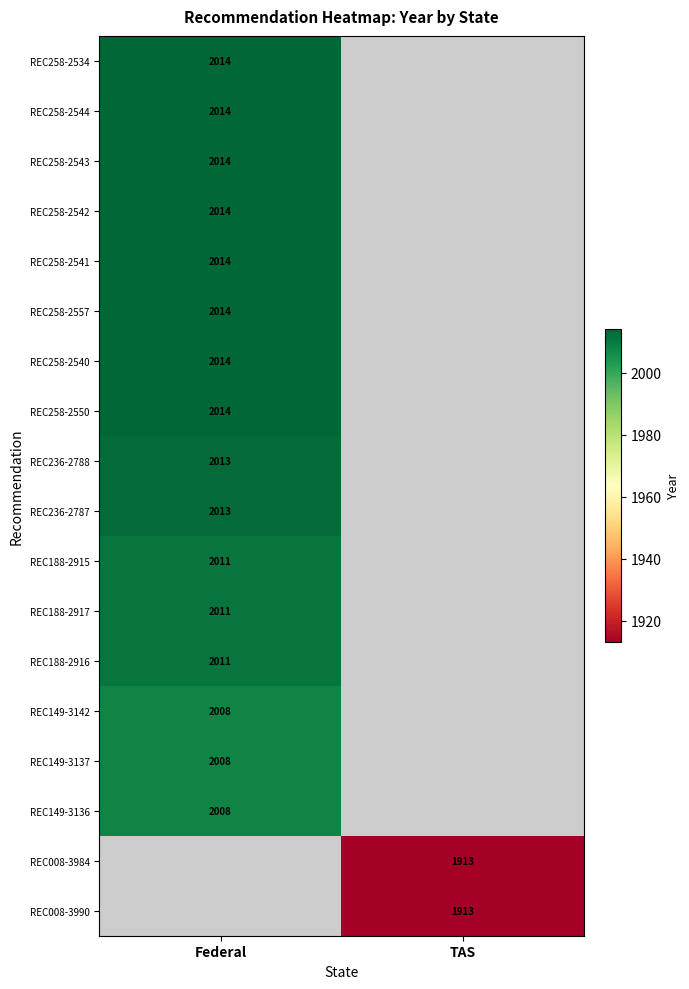

Which label corresponds to the largest value in the chart?

Federal